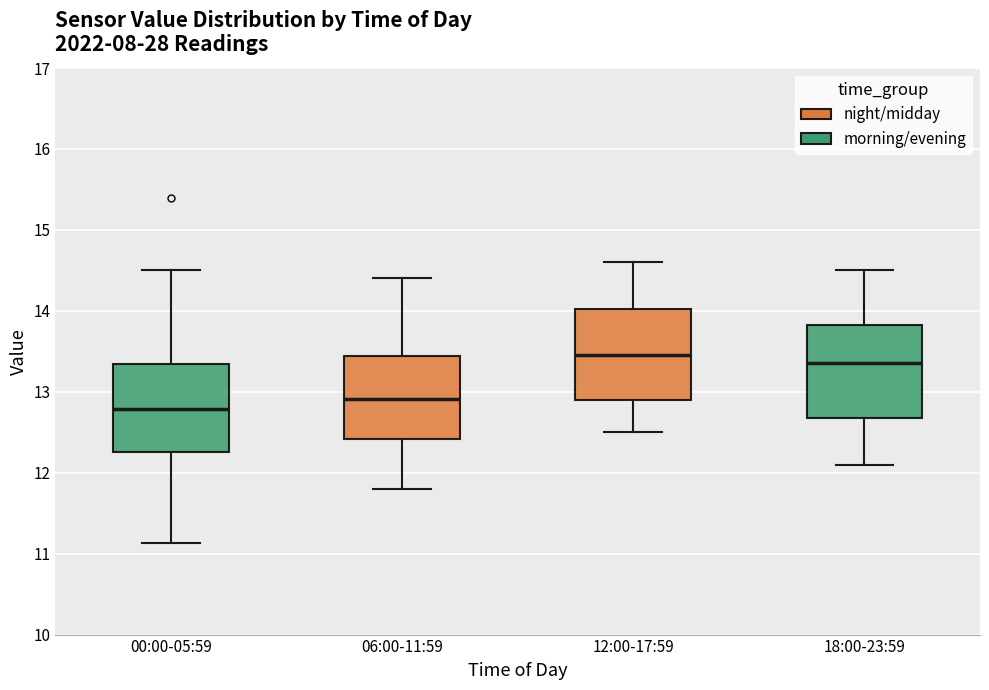

Reading left to right, read every box against the y-axis: the position of its median line, the range the box covers, and the ends of its whiskers. The values are not printed on the chart, so give them approximately, as read against the axis.

00:00-05:59: median 12.8, box 12.3 to 13.3, whiskers 11.1 to 14.5
06:00-11:59: median 12.9, box 12.4 to 13.4, whiskers 11.8 to 14.4
12:00-17:59: median 13.5, box 12.9 to 14.0, whiskers 12.5 to 14.6
18:00-23:59: median 13.4, box 12.7 to 13.8, whiskers 12.1 to 14.5